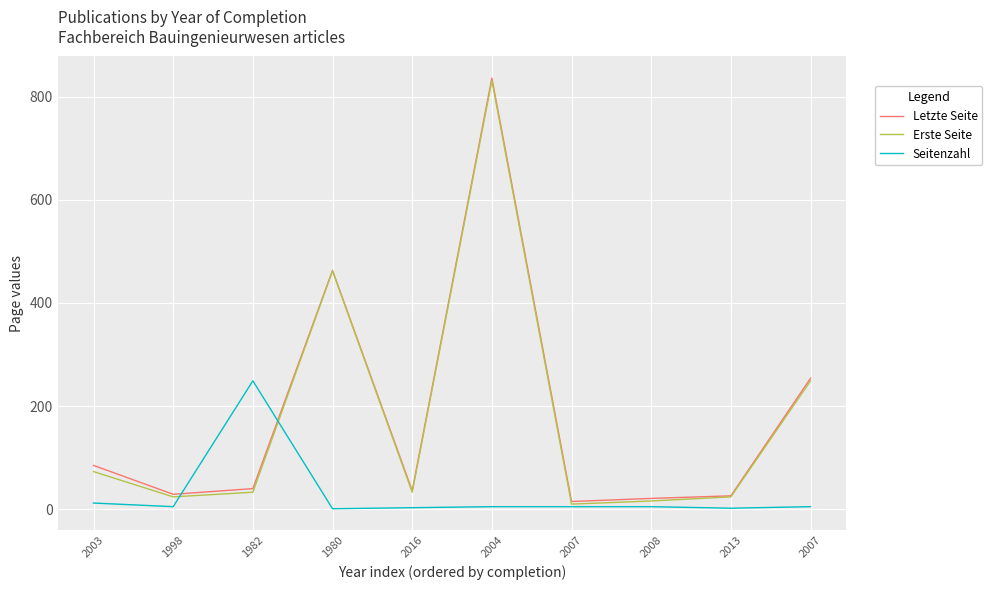

What are all the series names shown in the legend?

Letzte Seite, Erste Seite, Seitenzahl